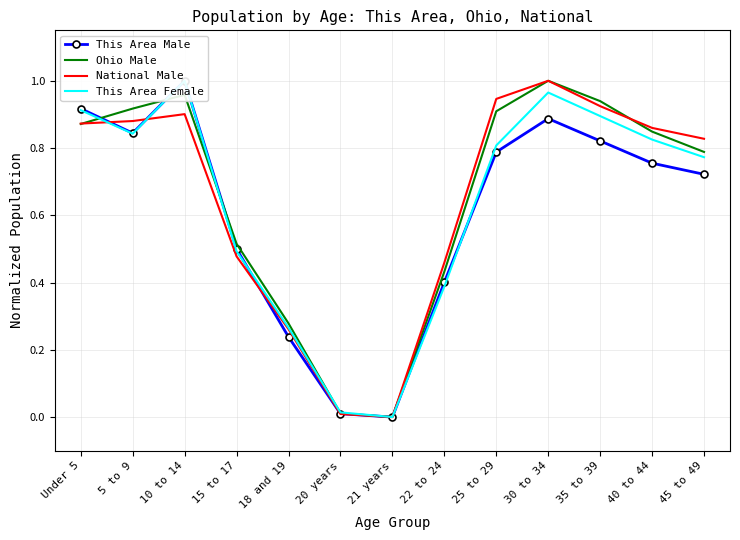

What is the total value across all series at 18 and 19?

1.0